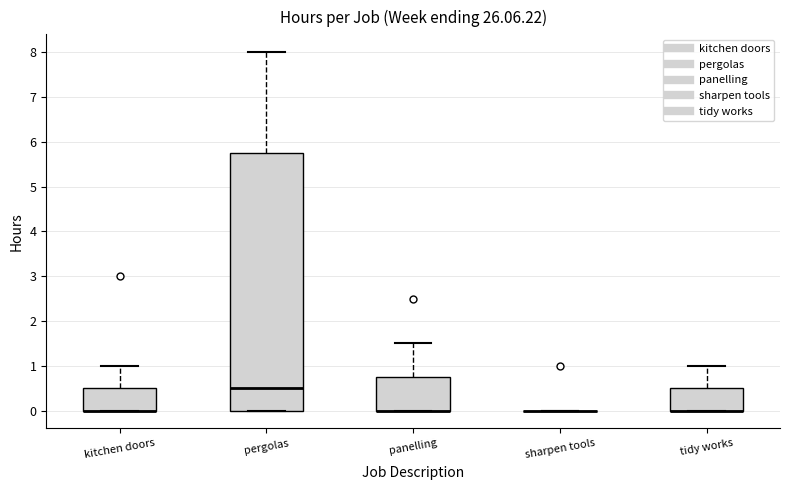

Reading left to right, transcribe this box plot: for each box, give where its median line is, the range the box spans, and where its two whiskers end, as read against the y-axis. The values are not printed on the chart, so give them approximately, as read against the axis.

kitchen doors: median 0.0 (drawn on the box's lower edge), box 0.0 to 0.5, whiskers 0.0 to 1.0
pergolas: median 0.5, box 0.0 to 5.8, whiskers 0.0 to 8.0
panelling: median 0.0 (drawn on the box's lower edge), box 0.0 to 0.8, whiskers 0.0 to 1.5
sharpen tools: box collapsed to a line at 0.0, whiskers 0.0 to 0.0
tidy works: median 0.0 (drawn on the box's lower edge), box 0.0 to 0.5, whiskers 0.0 to 1.0